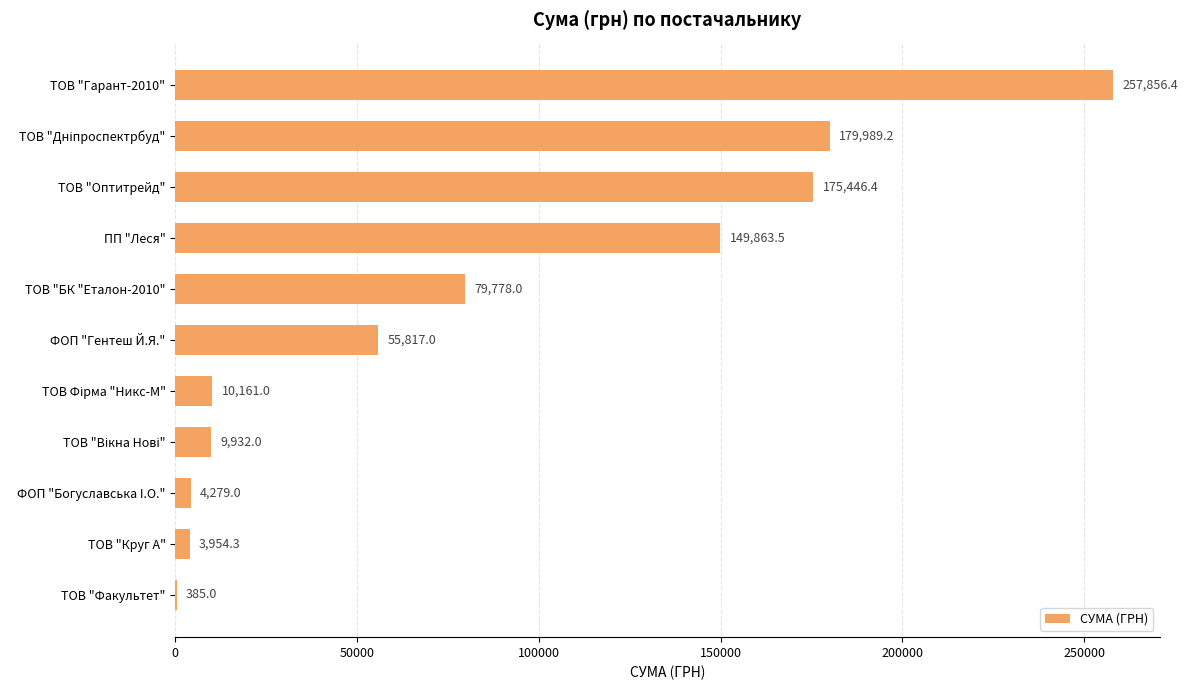

How many series are shown in this chart?

1